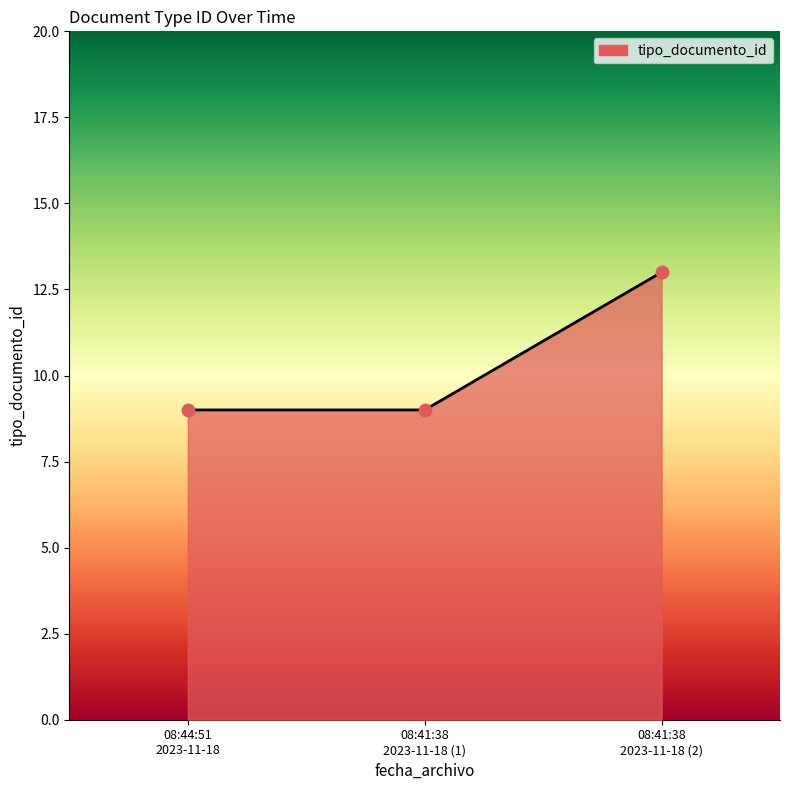

What is the minimum value shown in the chart?

9